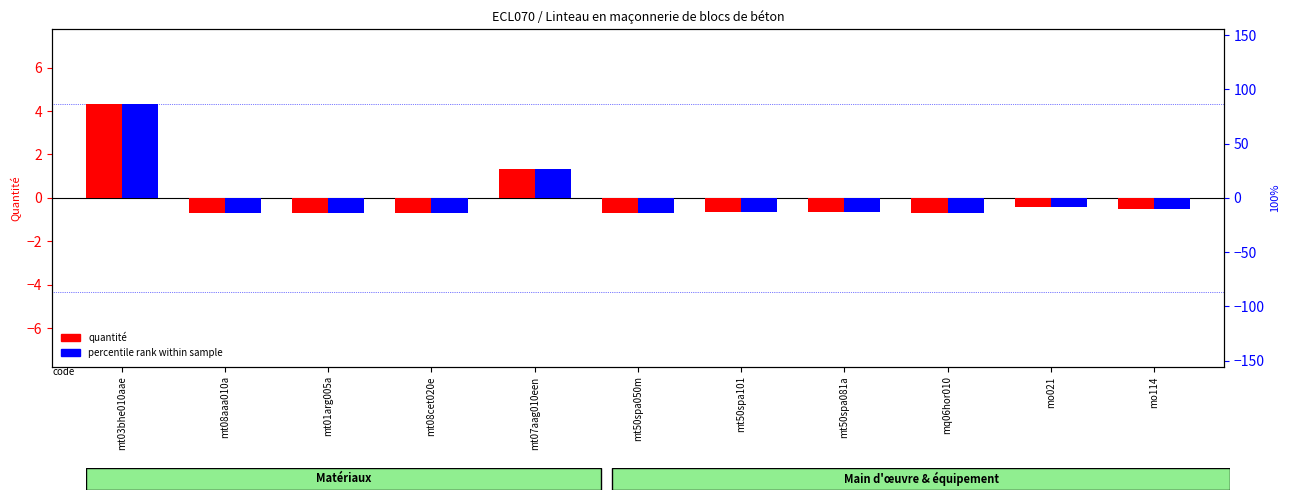

How many bars are there in total?

22